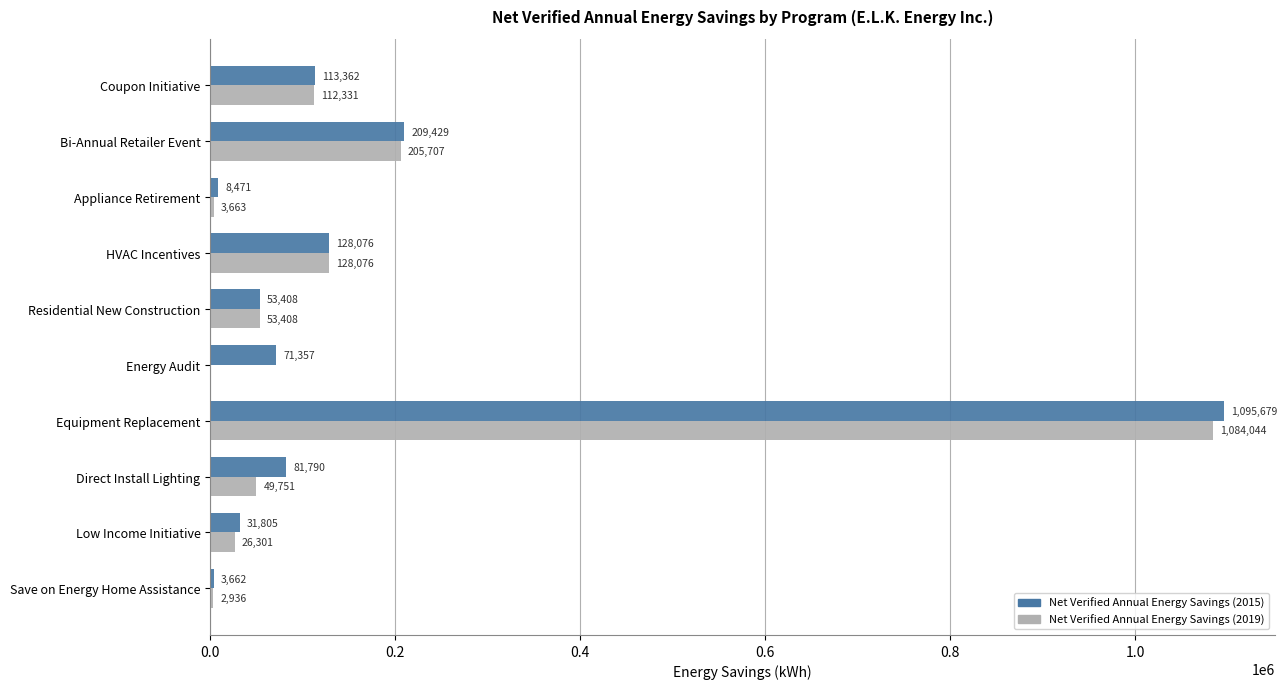

What is the total value across all series at Low Income Initiative?

58106